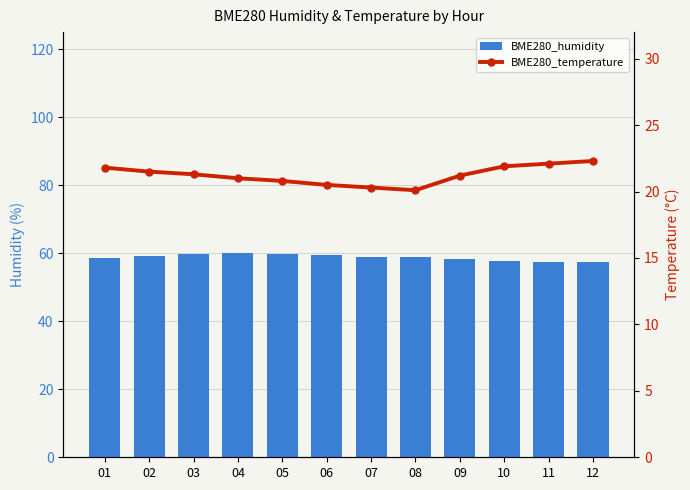

List the series in order of their overall mean, highest first.

BME280_humidity, BME280_temperature